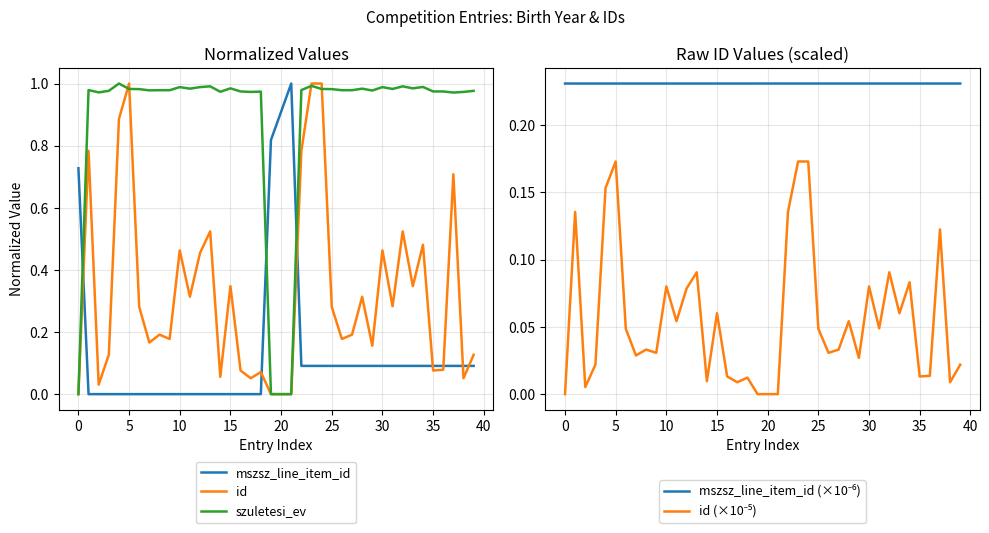

Reading left to right, transcribe all the data shown in this chart.

mszsz_line_item_id: 0.7	0.0	0.0	0.0	0.0	0.0	0.0	0.0	0.0	0.0	0.0	0.0	0.0	0.0	0.0	0.0	0.0	0.0	0.0	0.8	0.9	1.0	0.1	0.1	0.1	0.1	0.1	0.1	0.1	0.1	0.1	0.1	0.1	0.1	0.1	0.1	0.1	0.1	0.1	0.1
id: 0.0	0.8	0.0	0.1	0.9	1.0	0.3	0.2	0.2	0.2	0.5	0.3	0.5	0.5	0.1	0.3	0.1	0.1	0.1	0.0	0.0	0.0	0.8	1.0	1.0	0.3	0.2	0.2	0.3	0.2	0.5	0.3	0.5	0.3	0.5	0.1	0.1	0.7	0.1	0.1
szuletesi_ev: 0.0	1.0	1.0	1.0	1.0	1.0	1.0	1.0	1.0	1.0	1.0	1.0	1.0	1.0	1.0	1.0	1.0	1.0	1.0	0.0	0.0	0.0	1.0	1.0	1.0	1.0	1.0	1.0	1.0	1.0	1.0	1.0	1.0	1.0	1.0	1.0	1.0	1.0	1.0	1.0
mszsz_line_item_id (×10⁻⁶): 0.2	0.2	0.2	0.2	0.2	0.2	0.2	0.2	0.2	0.2	0.2	0.2	0.2	0.2	0.2	0.2	0.2	0.2	0.2	0.2	0.2	0.2	0.2	0.2	0.2	0.2	0.2	0.2	0.2	0.2	0.2	0.2	0.2	0.2	0.2	0.2	0.2	0.2	0.2	0.2
id (×10⁻⁵): 0.0	0.1	0.0	0.0	0.2	0.2	0.0	0.0	0.0	0.0	0.1	0.1	0.1	0.1	0.0	0.1	0.0	0.0	0.0	0.0	0.0	0.0	0.1	0.2	0.2	0.0	0.0	0.0	0.1	0.0	0.1	0.0	0.1	0.1	0.1	0.0	0.0	0.1	0.0	0.0